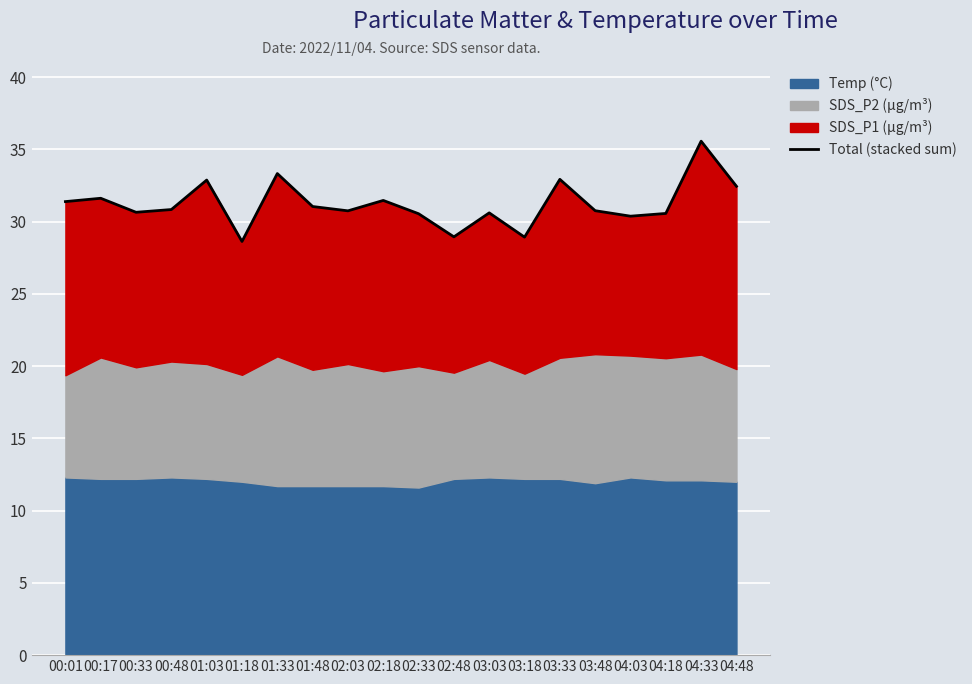

Where is the first local maximum?

00:17